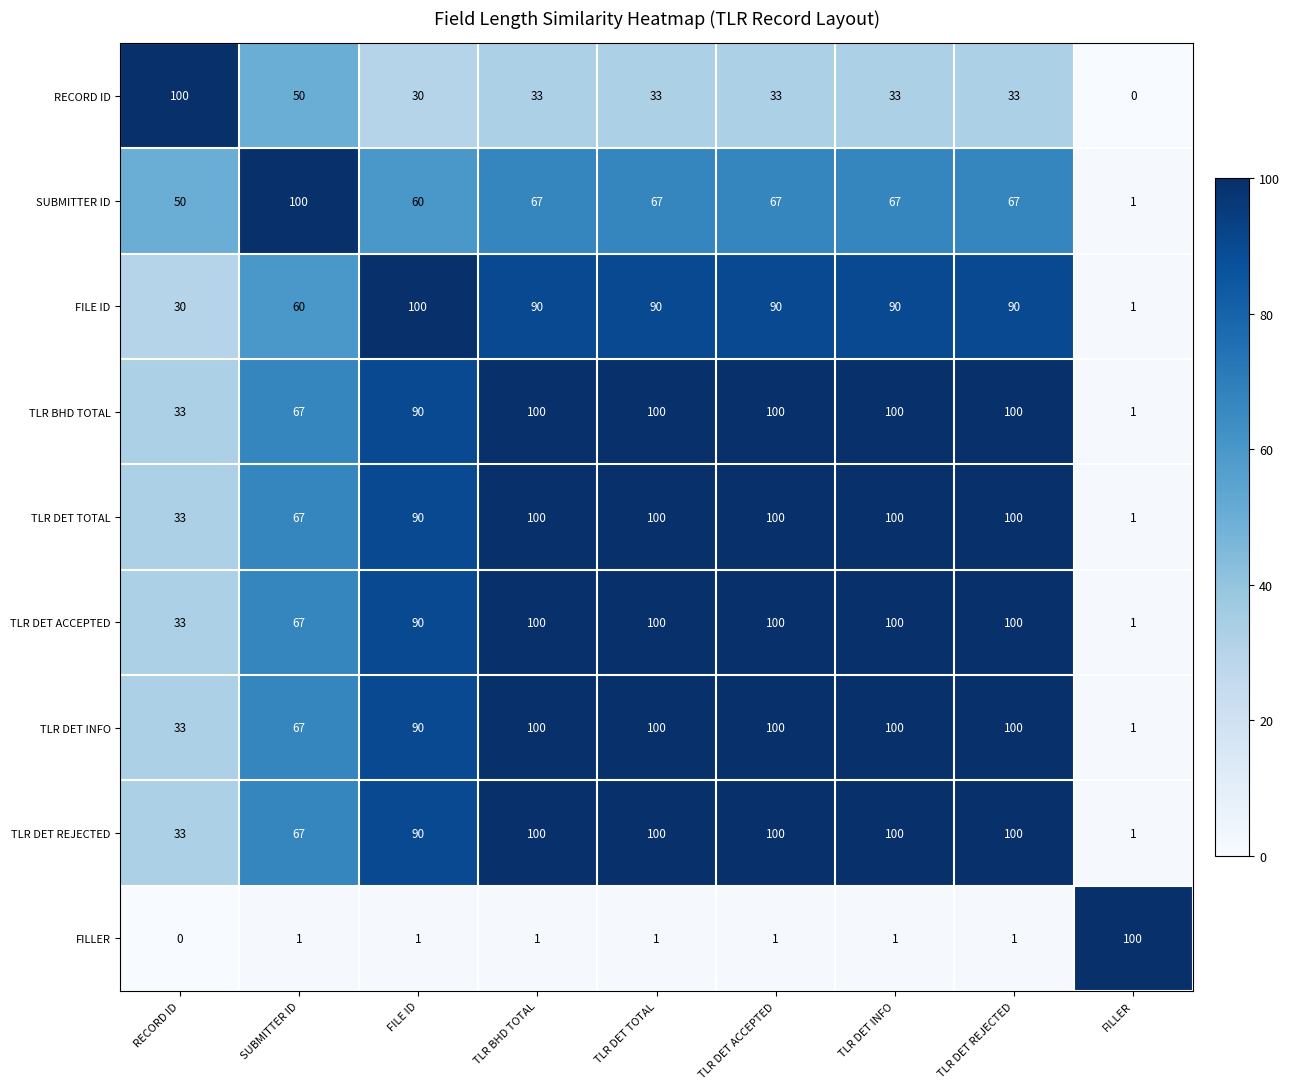

Is it true that TLR DET ACCEPTED equals 90 at FILE ID?

True